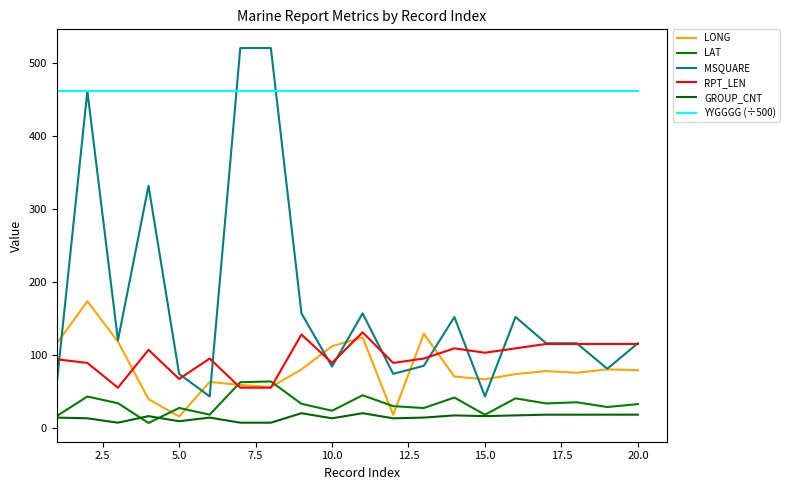

How many distinct data groups are displayed?

6